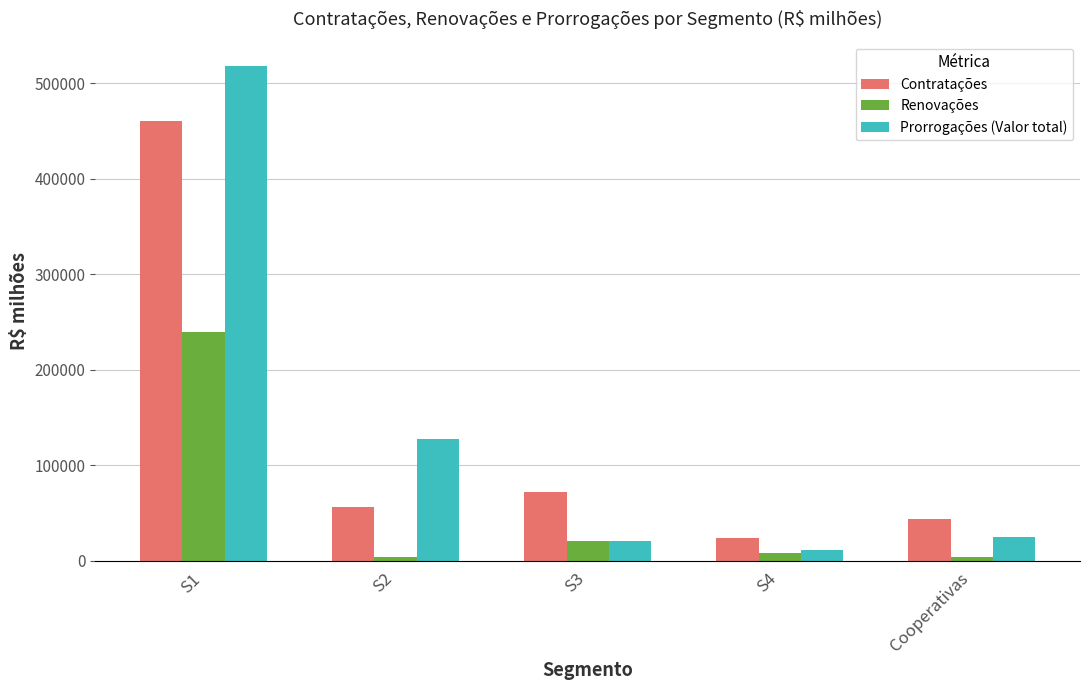

What value does the Renovações series have at Cooperativas?

3745.7